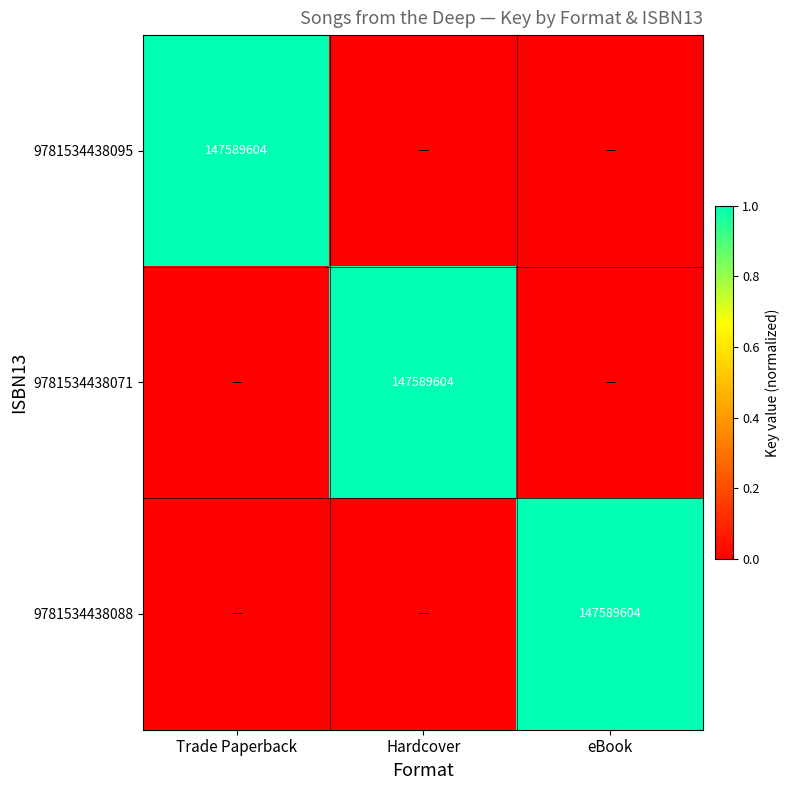

True or false: 9781534438071 has a value of 248184907 at Hardcover.

False